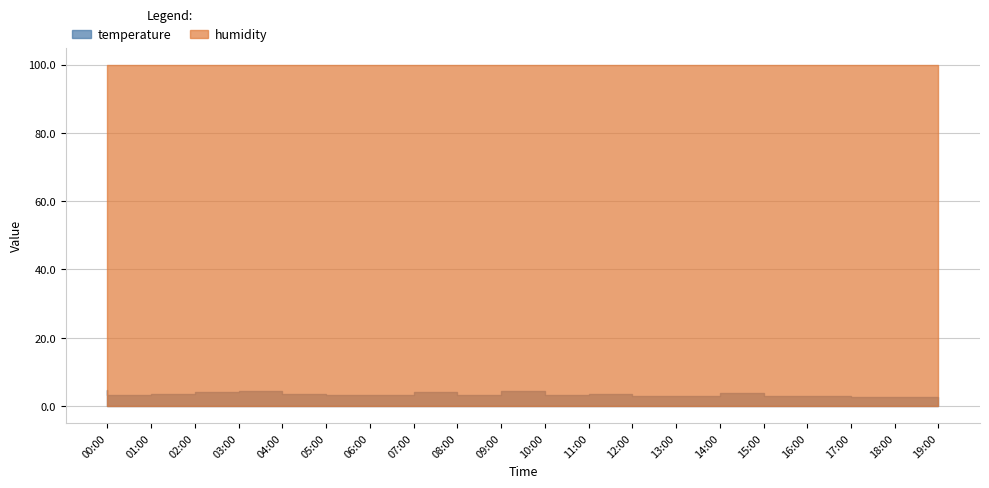

Rank the series by their average value, from lowest to highest.

temperature, humidity